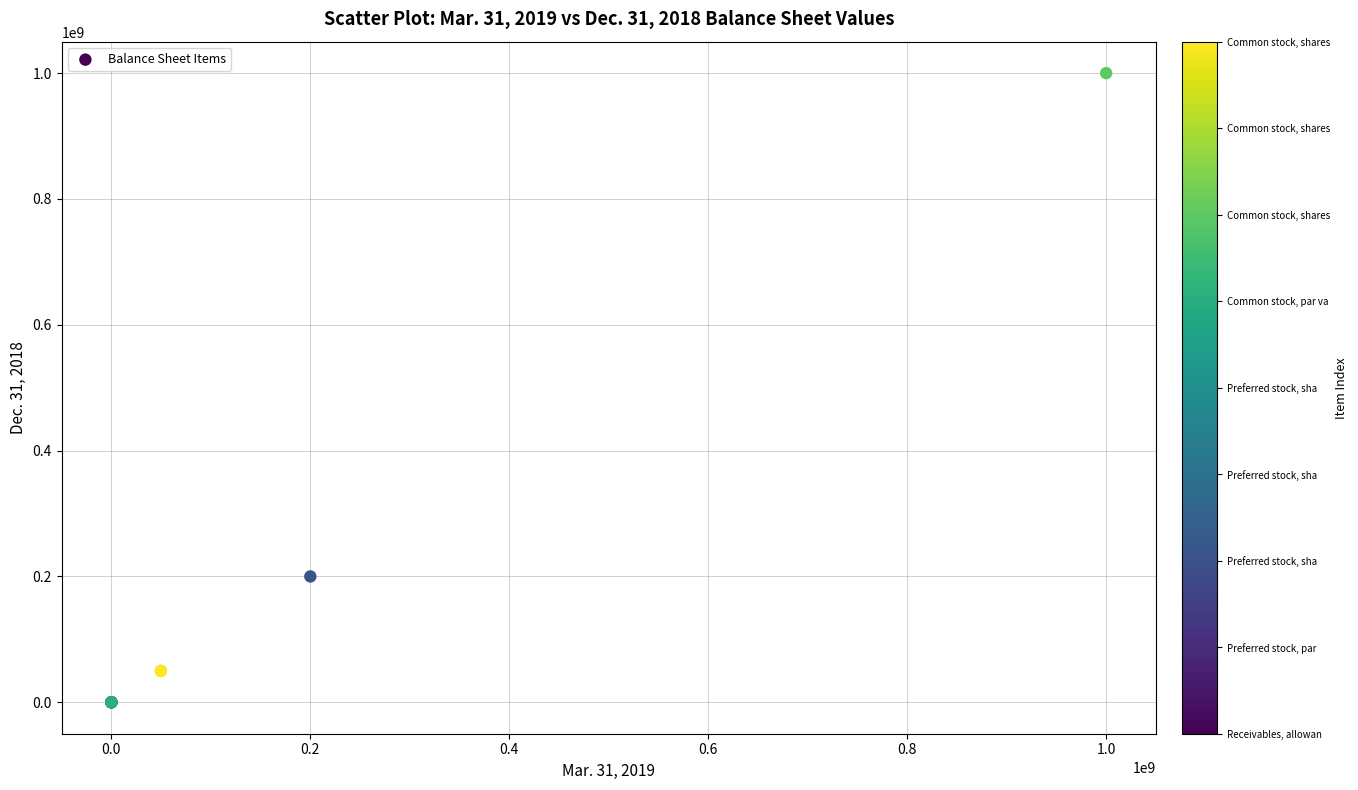

What Y value in the scatter plot is closest to 500000000?

200000000.0